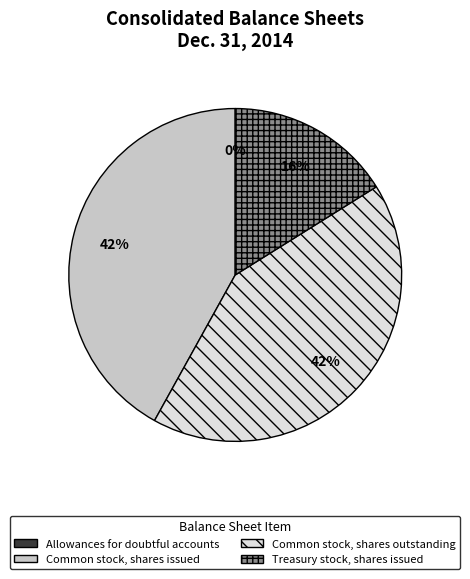

True or false: Common stock, shares outstanding accounts for 34% of the total.

False